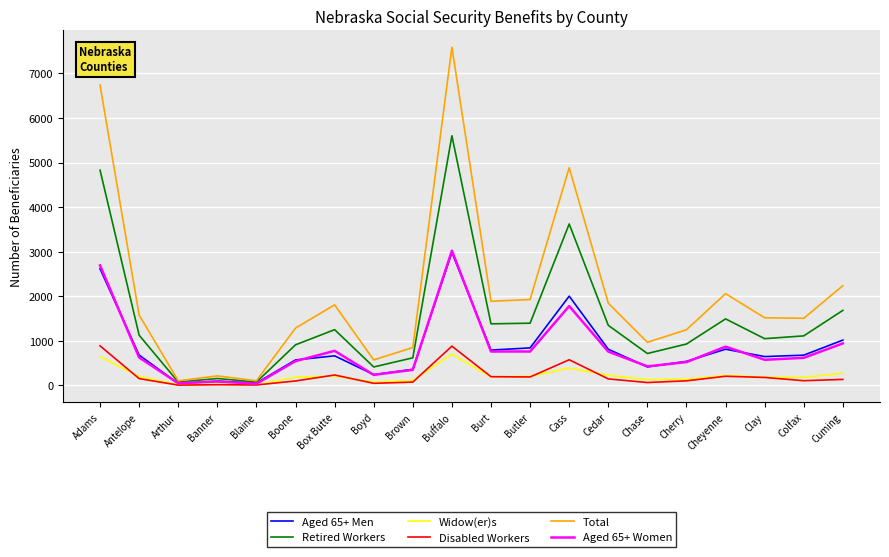

Is the value of Aged 65+ Women at Chase greater than the value of Total at Burt?

No